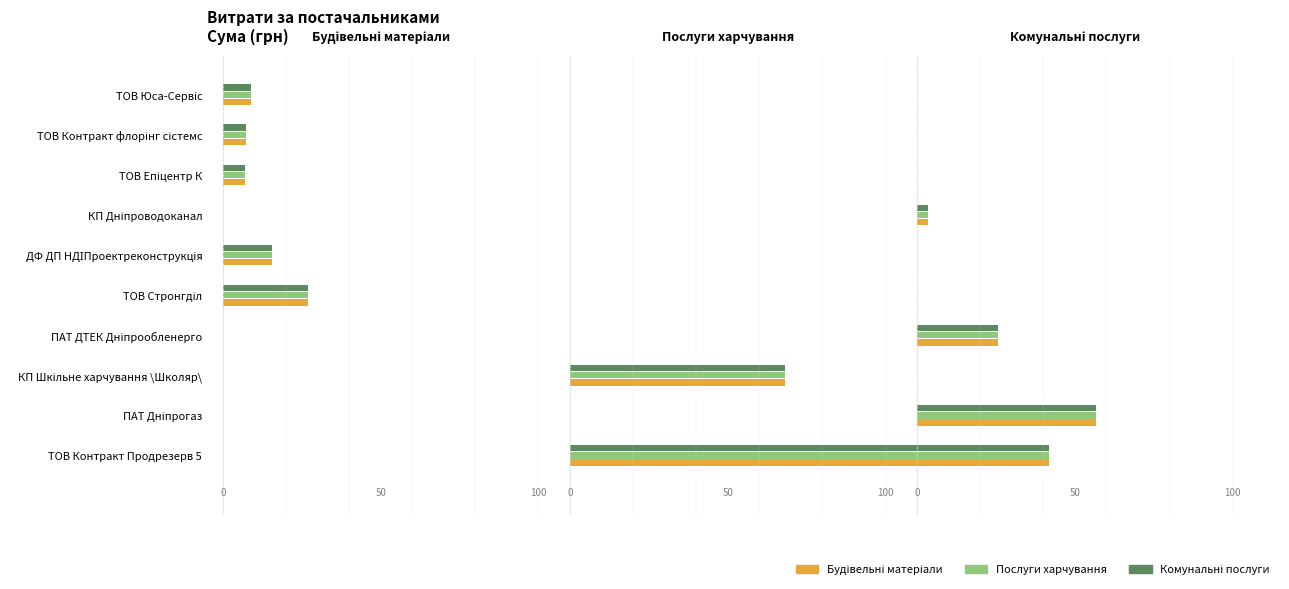

What is the sum of all Будівельні матеріали values?

65.6